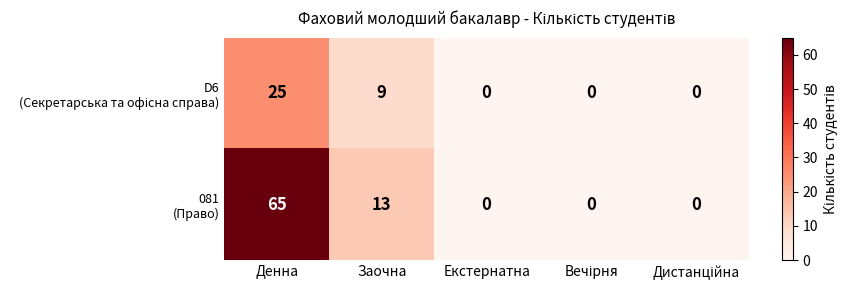

At which category is the sum across all series the highest?

Денна